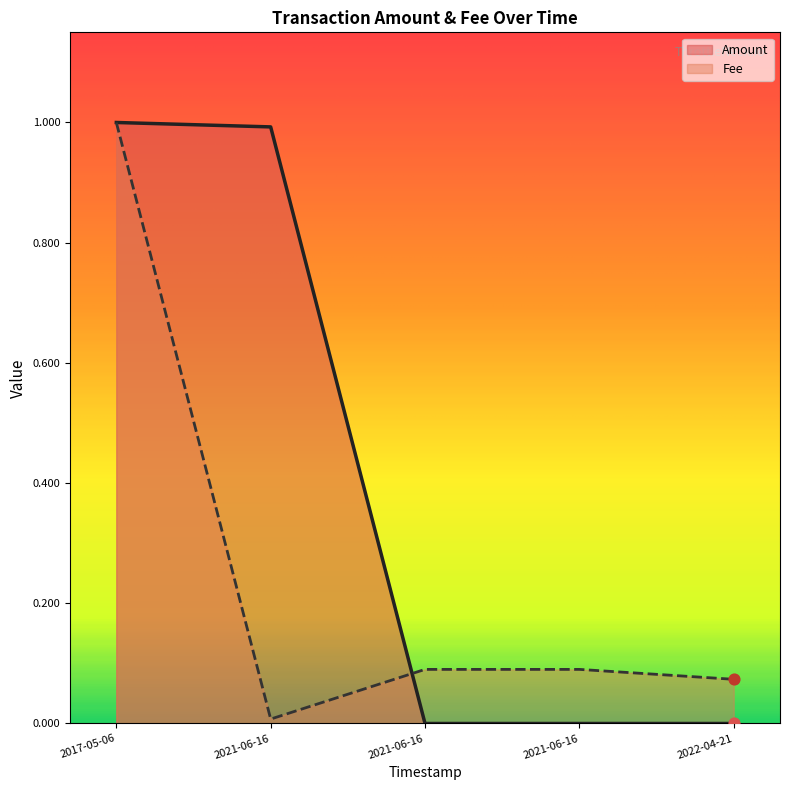

Which series has the largest Y range (max minus min)?

Amount